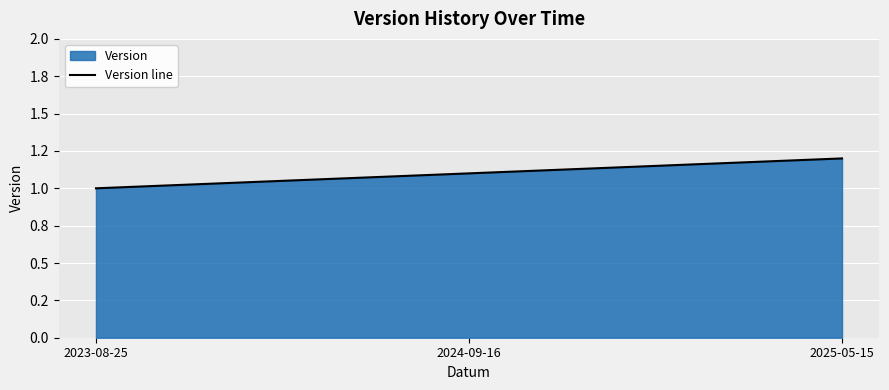

How many lines are shown in the chart?

1